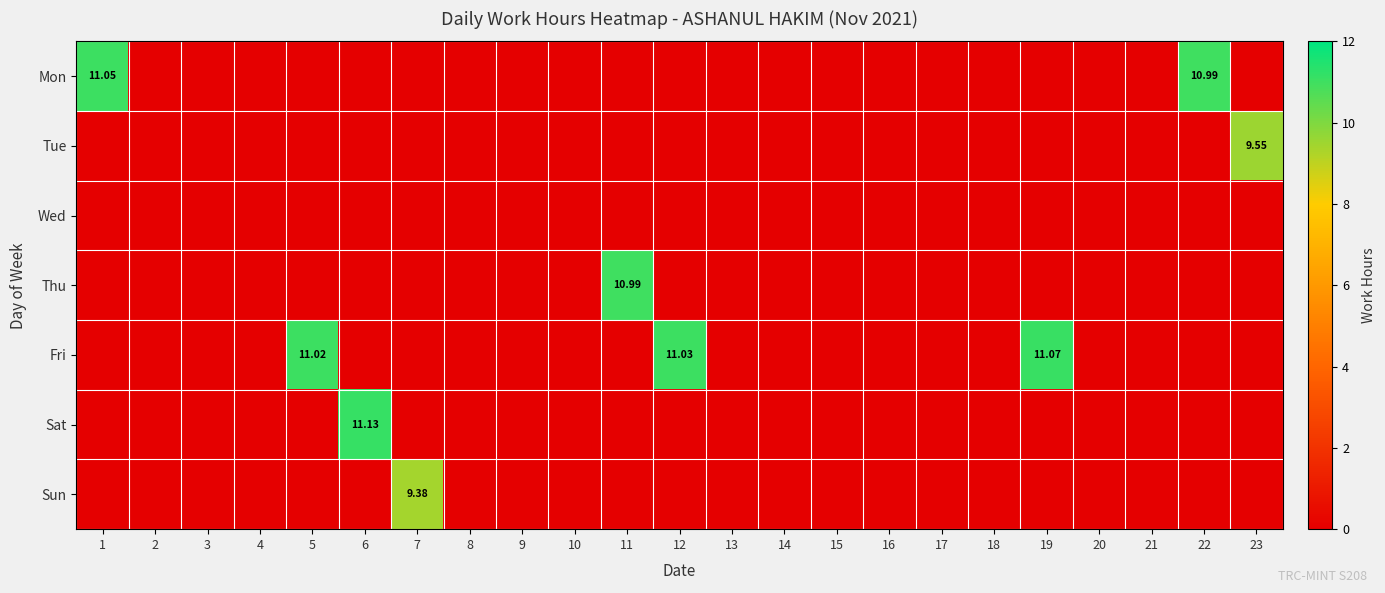

At how many categories does at least one series exceed 4?

9